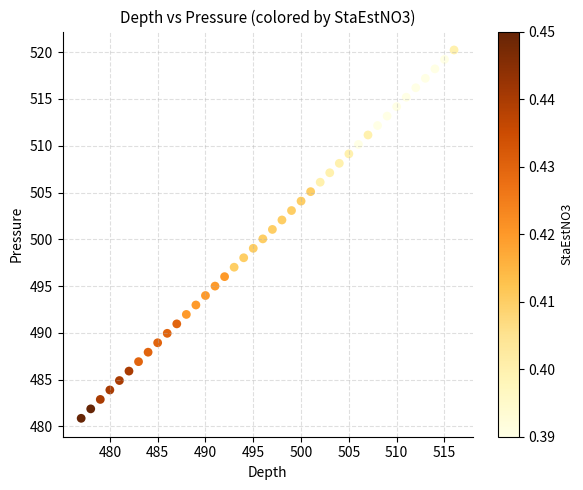

What is the range of X values (max minus min)?

39.0